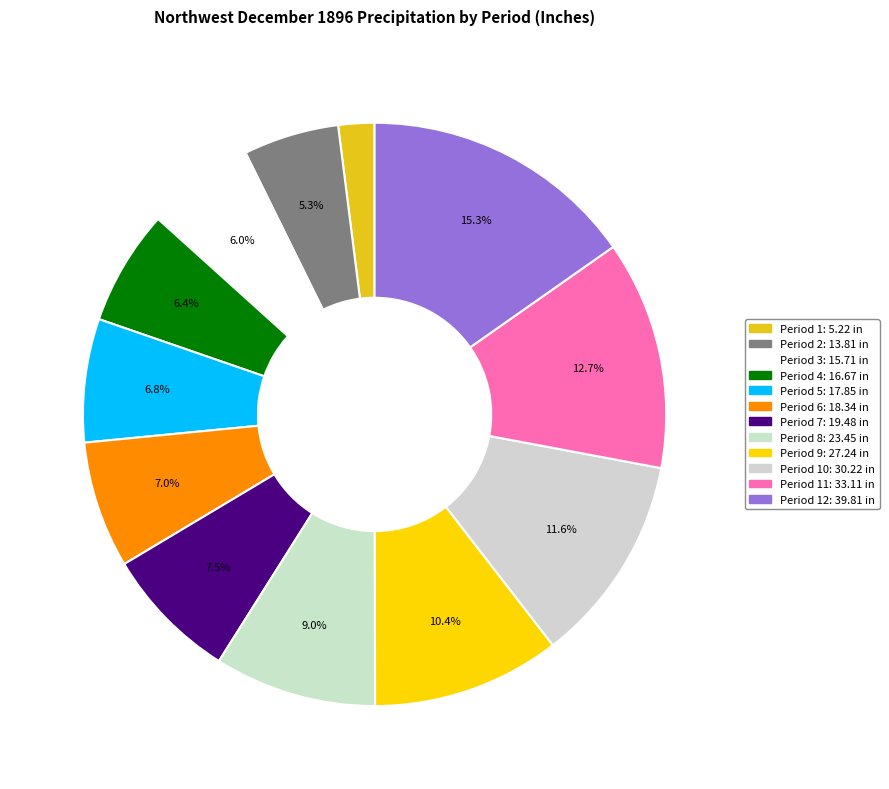

How many segments does this pie chart have?

12